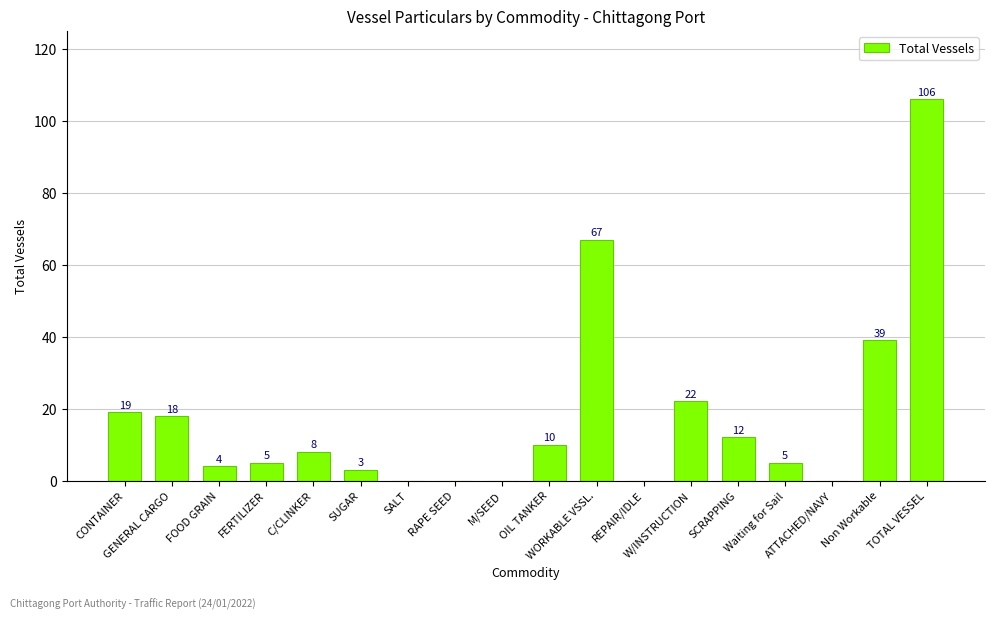

What is the maximum value shown in the chart?

106